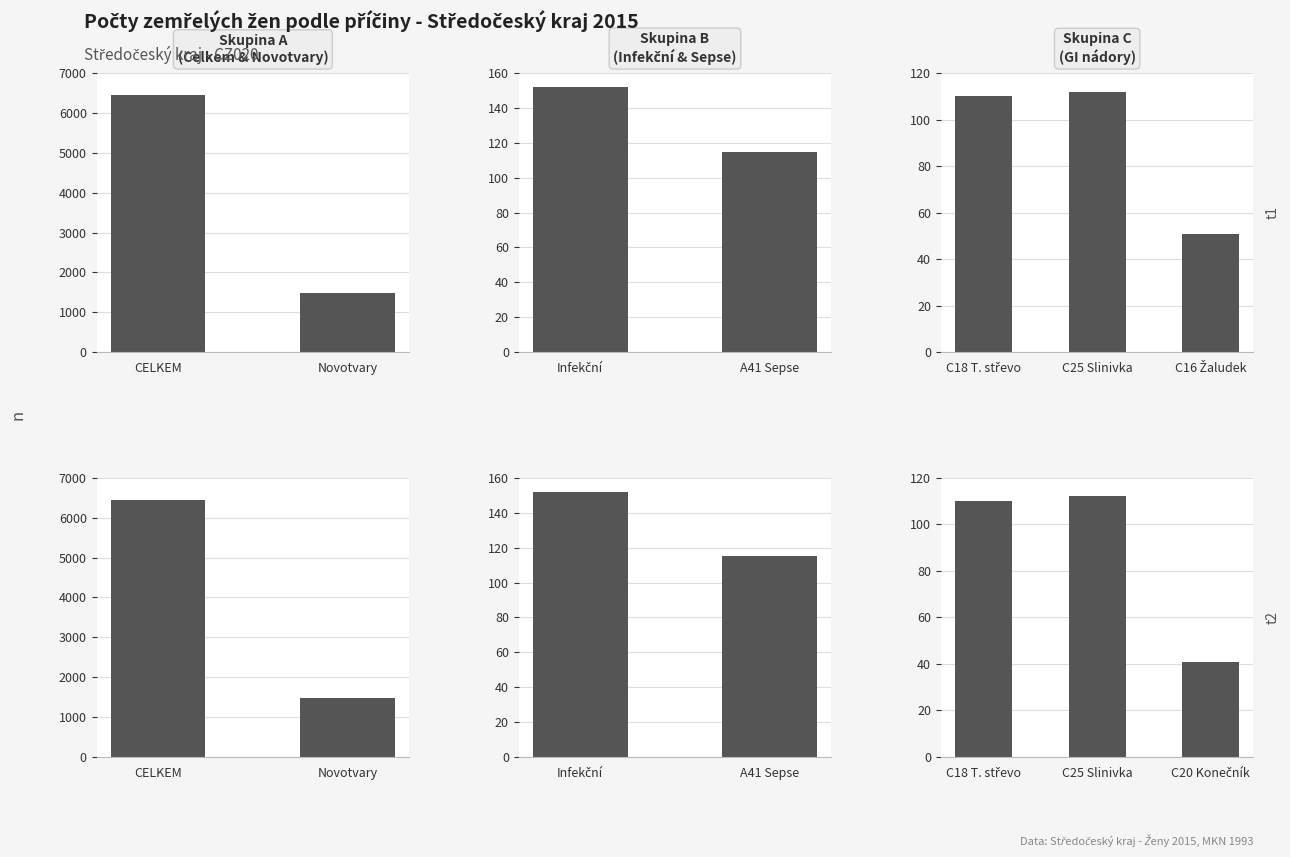

List the series in order of their peak value, lowest first.

t1, t2